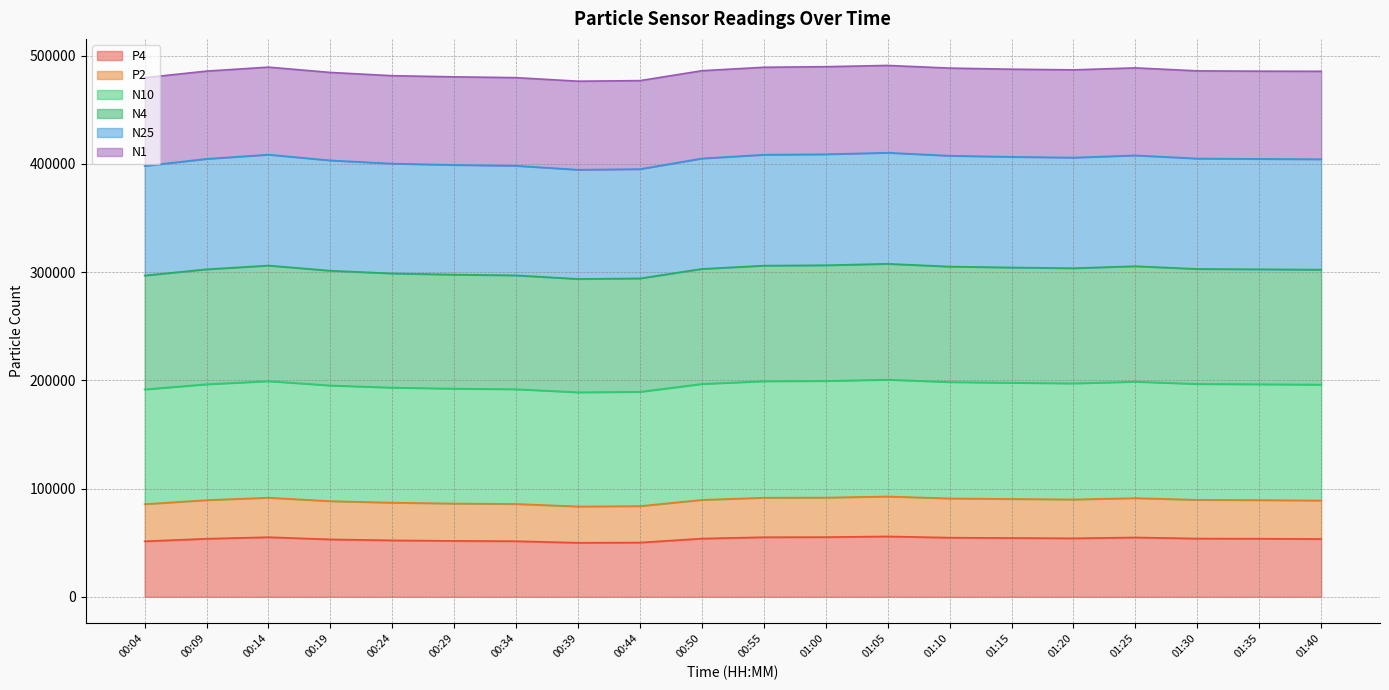

What is the total value across all series at 01:15?

487403.9